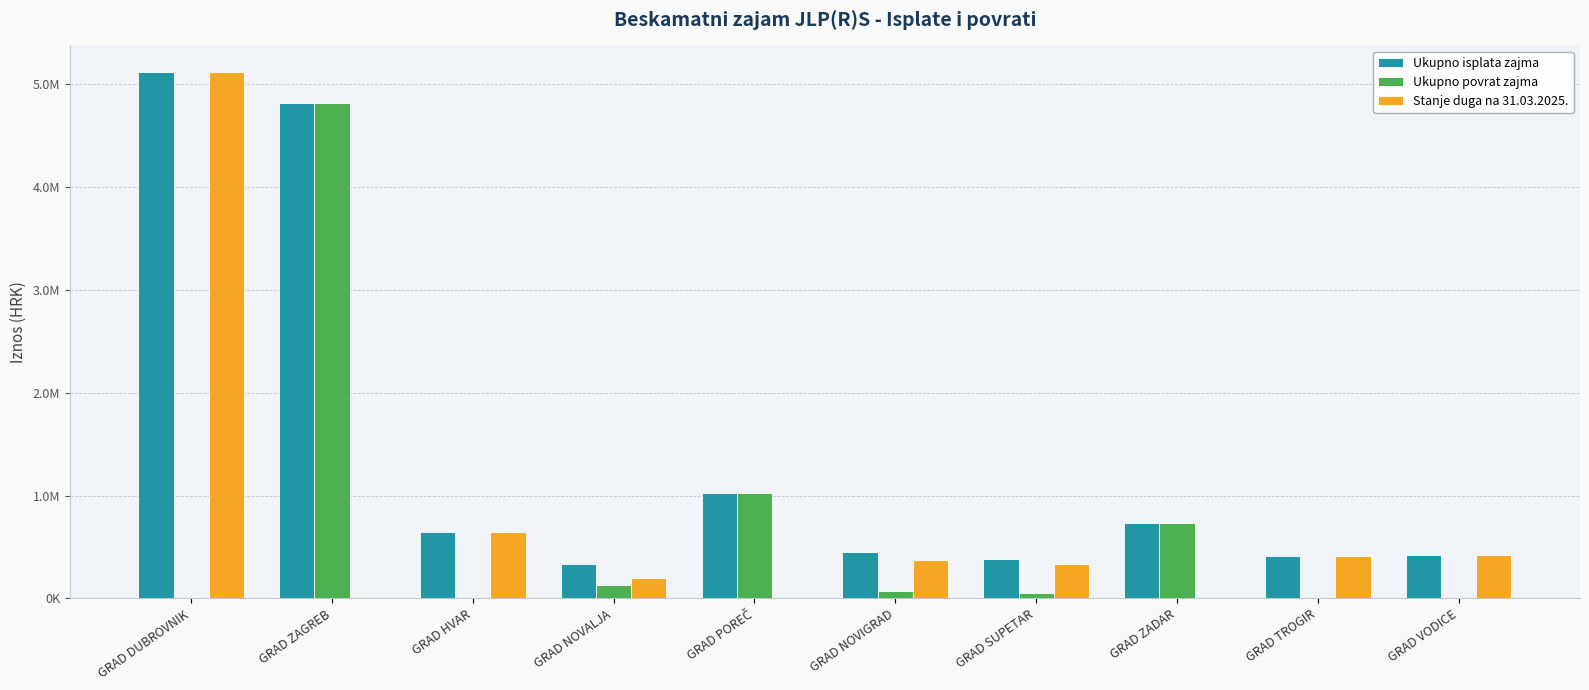

Is the value of Ukupno povrat zajma at GRAD HVAR greater than the value of Ukupno isplata zajma at GRAD HVAR?

No